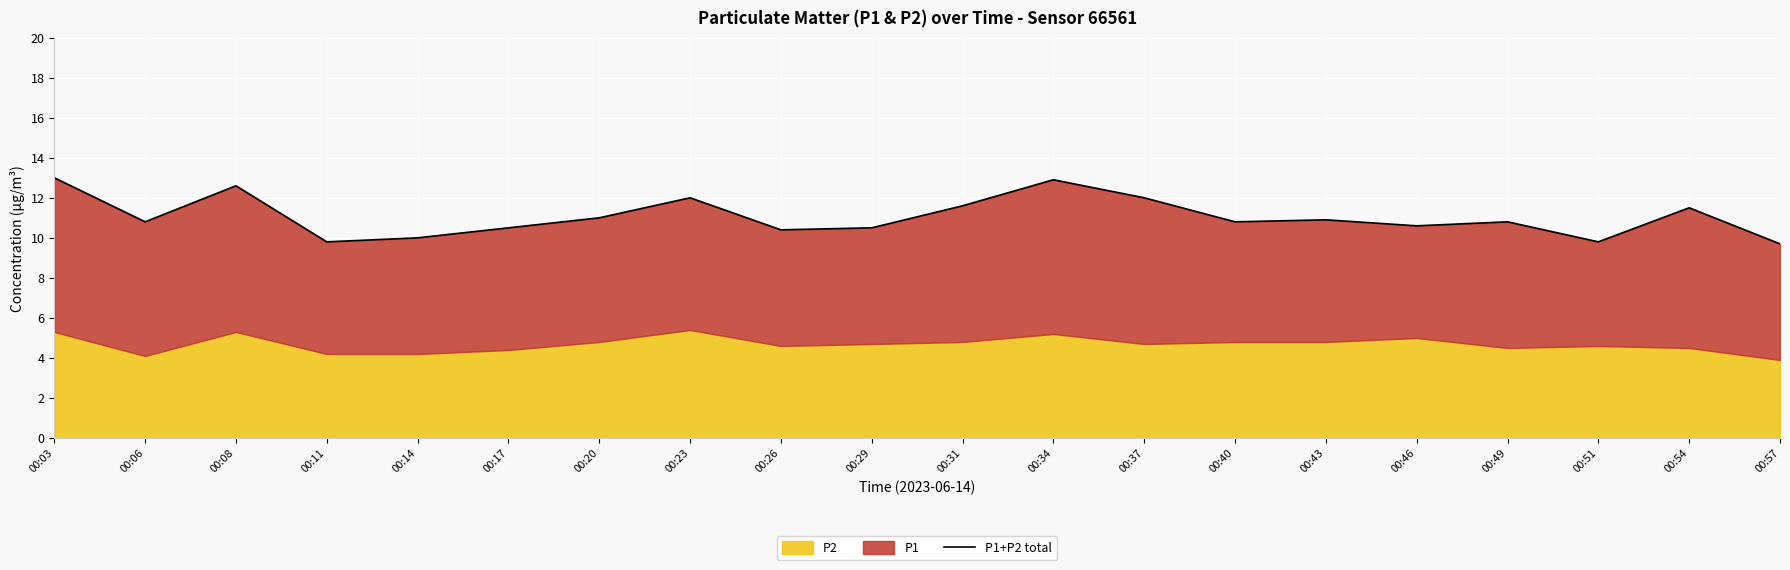

What is the change in value from 00:06 to 00:54?

+0.7